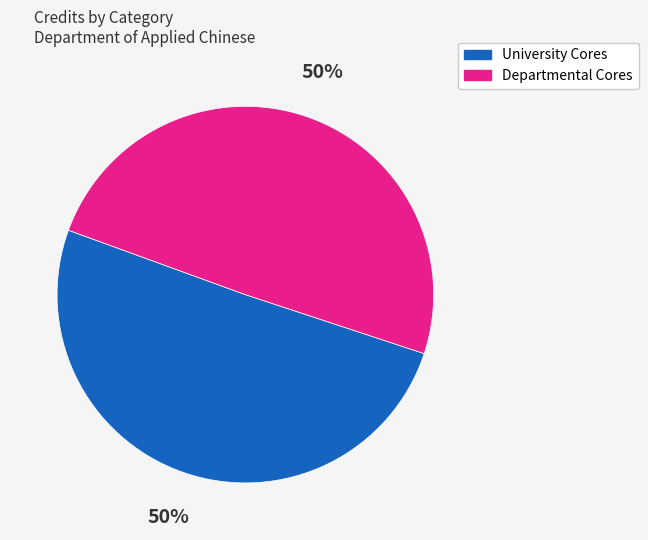

Approximately how many times larger is the value at University Cores compared to Departmental Cores?

1.0